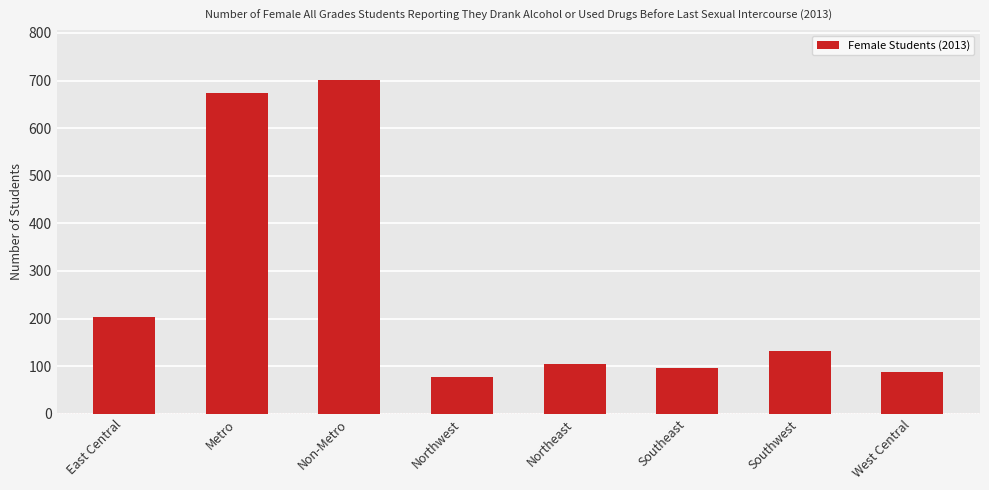

Reading left to right, list all the values displayed in this chart.

East Central=203	Metro=673	Non-Metro=701	Northwest=77	Northeast=105	Southeast=96	Southwest=132	West Central=88